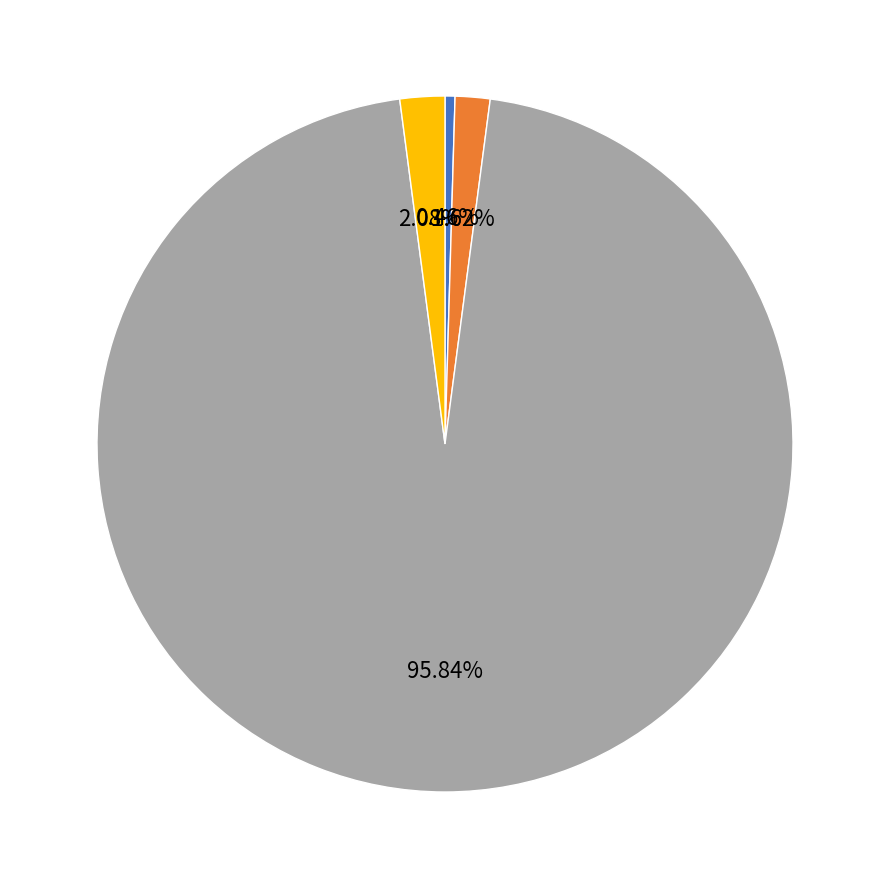

Is there any slice that represents more than half of the pie?

Yes